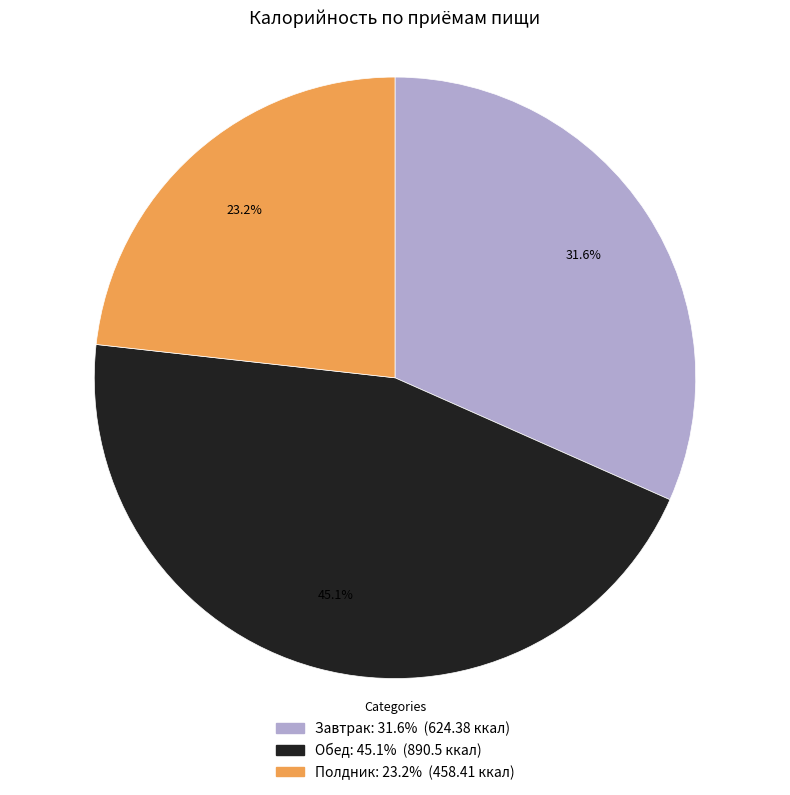

Does Завтрак account for over 50% of the chart?

No